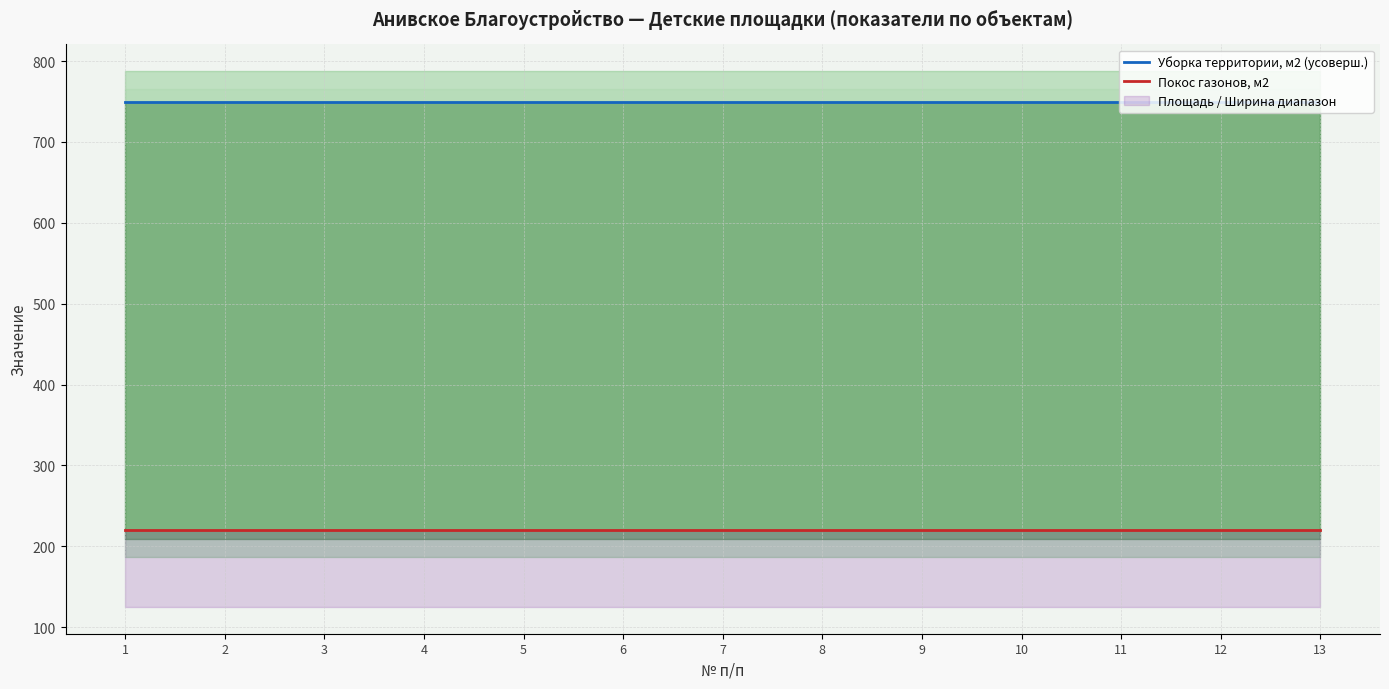

The Уборка территории, м2 (усоверш.) series shows 1115 at 4. True or false?

False